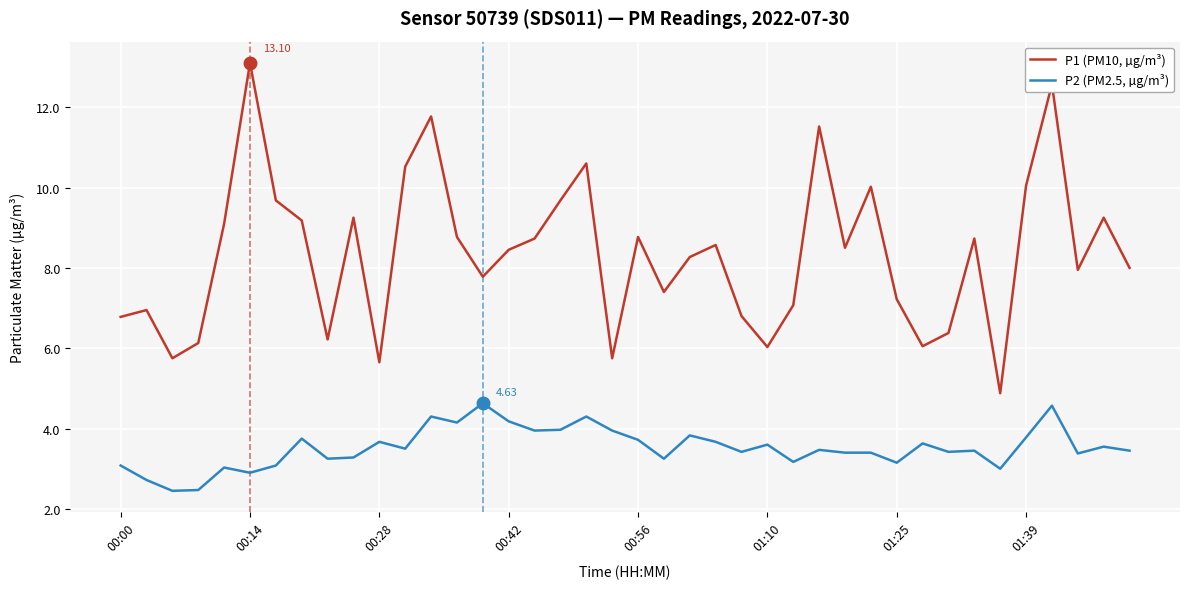

How many lines are shown in the chart?

2